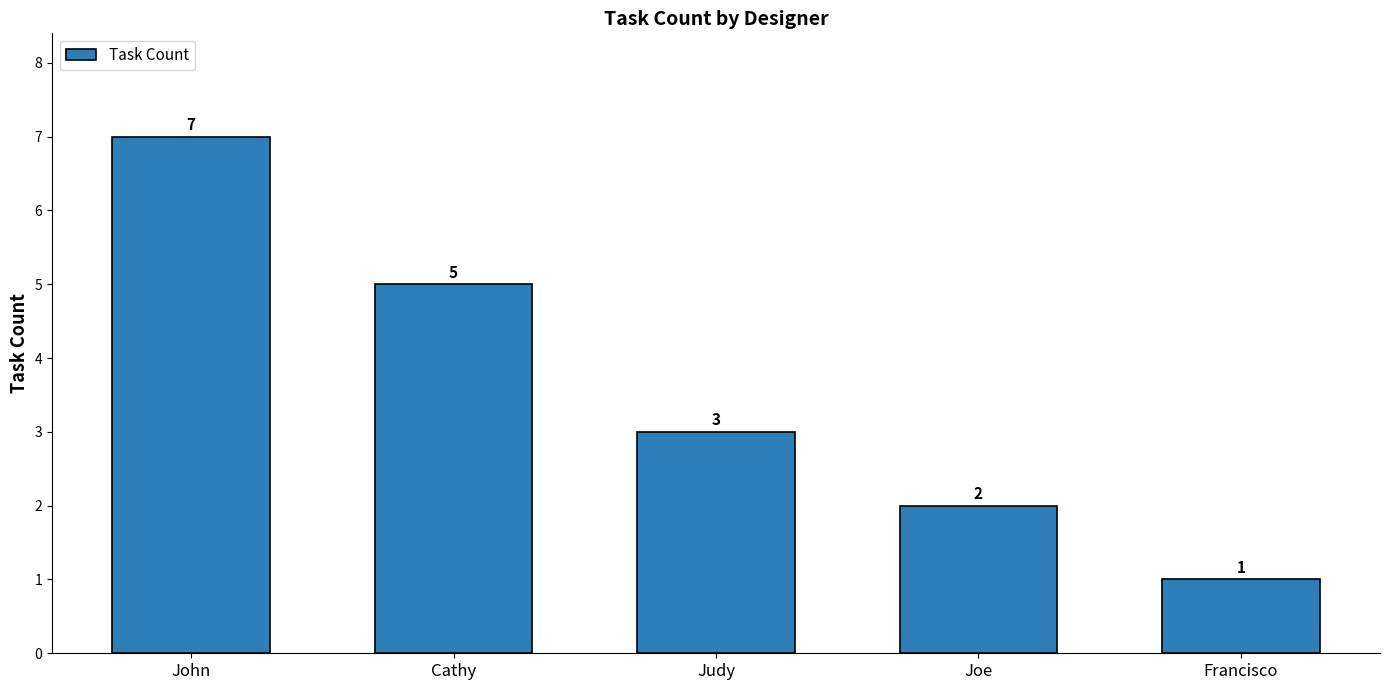

At which category does the chart reach its minimum across all series?

Francisco